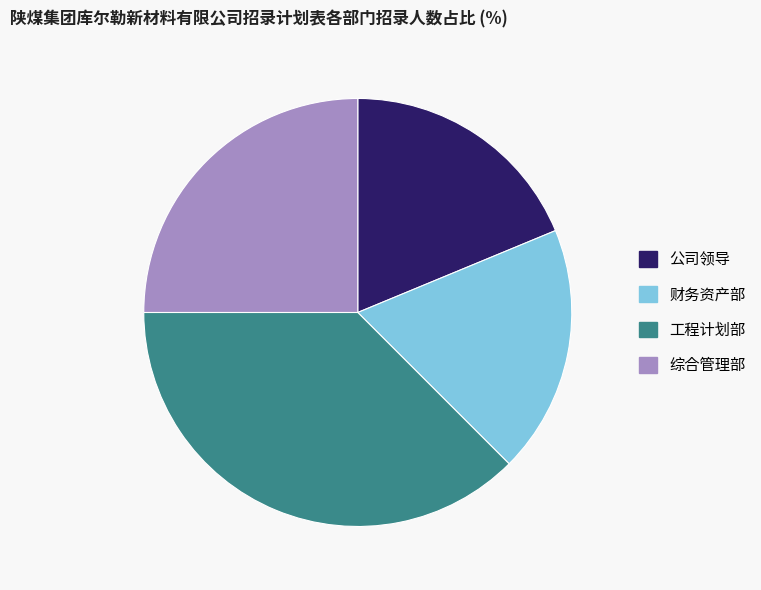

Which has a higher value, 财务资产部 or 综合管理部?

综合管理部